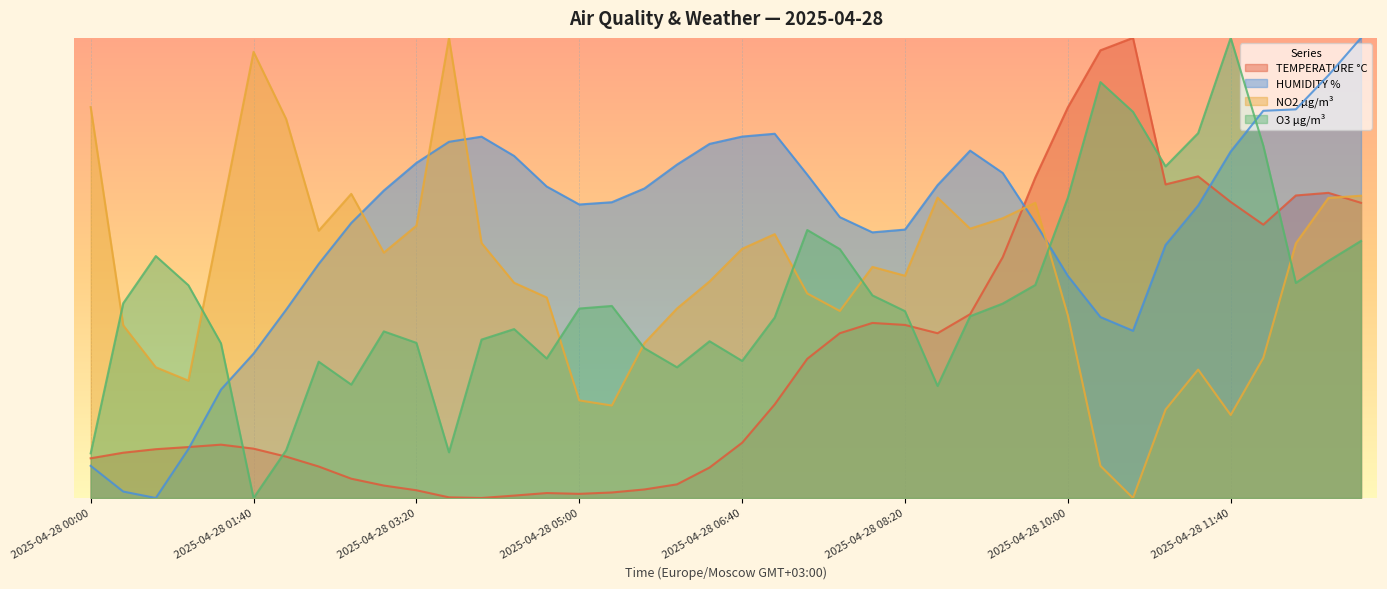

What is the sum of the O3 µg/m³ values at 2025-04-28 10:00 and 2025-04-28 00:40?

1.2